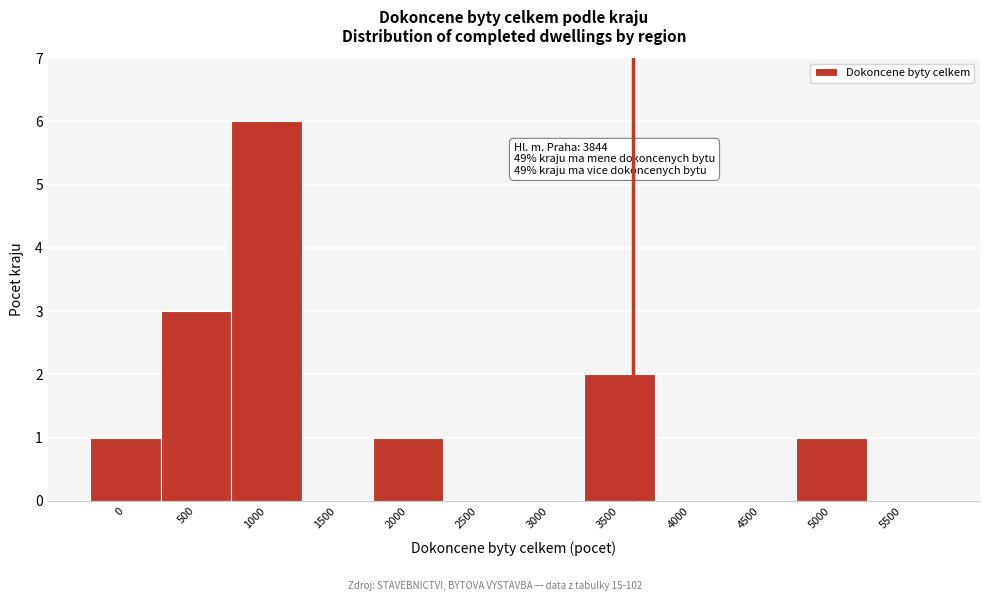

Reading left to right, extract all data points from this chart.

0=1	500=3	1000=6	1500=0	2000=1	2500=0	3000=0	3500=2	4000=0	4500=0	5000=1	5500=0